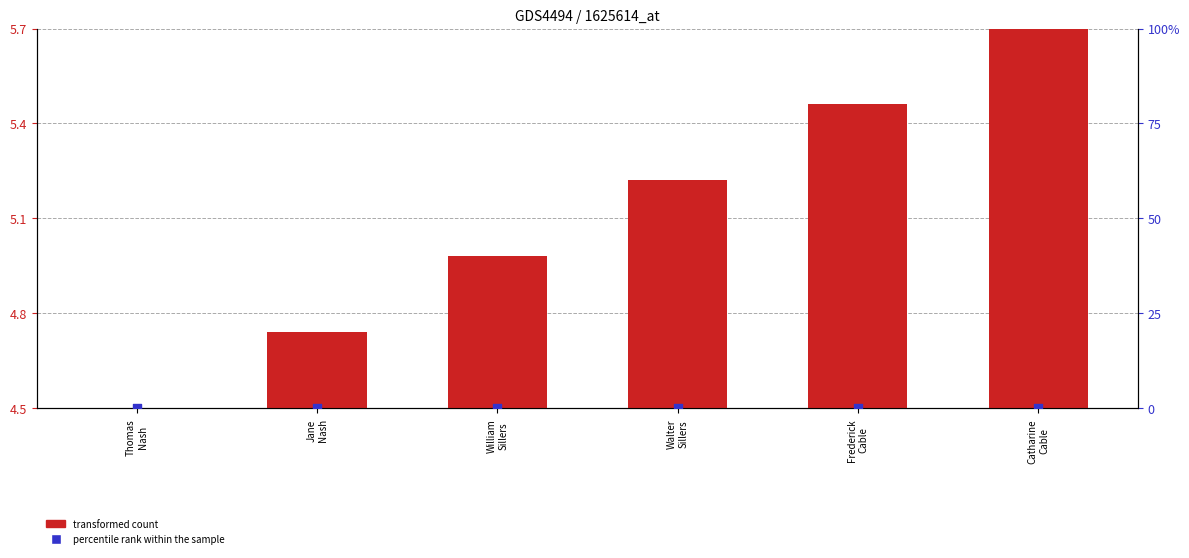

At which category is the sum across all series the highest?

Catharine
Cable